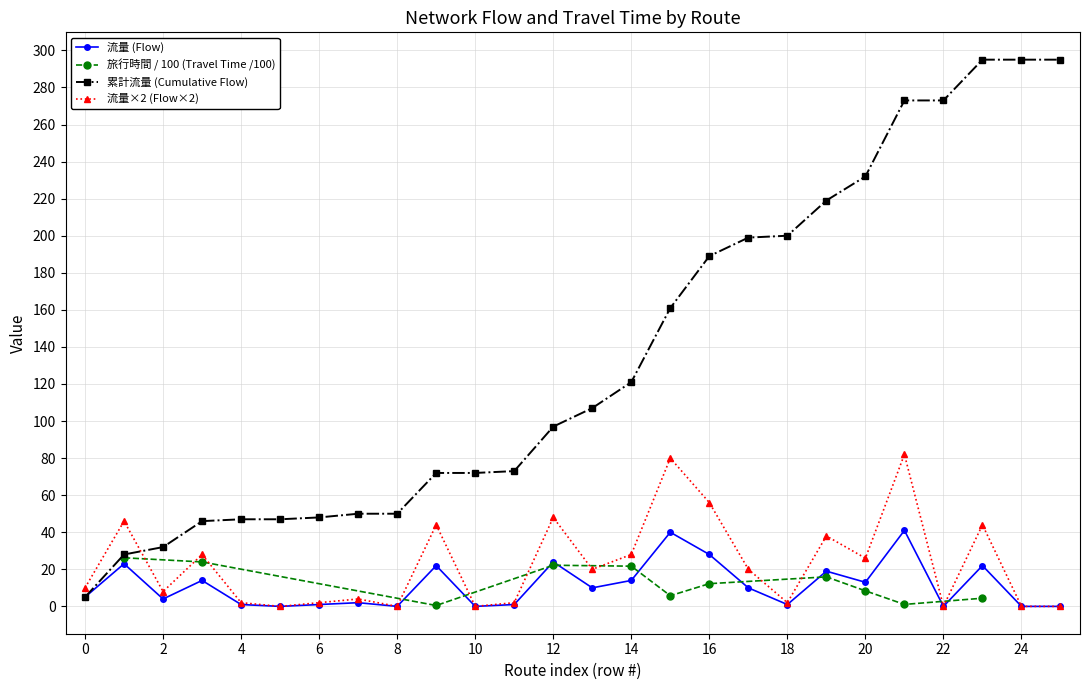

How many data points are less than 10?

13